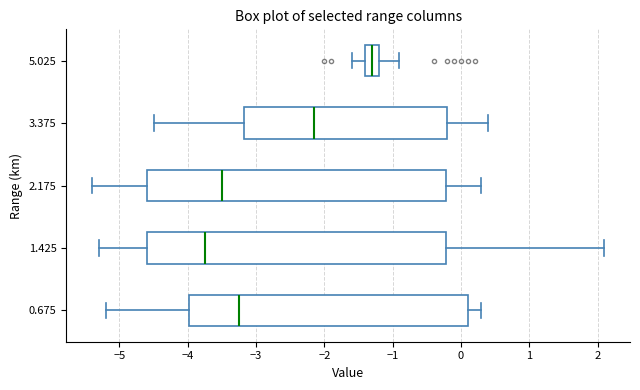

Where is the right edge of the box at y = 5.025 on the x-axis? The values are not printed on the chart, so give them approximately, as read against the axis.

-1.2